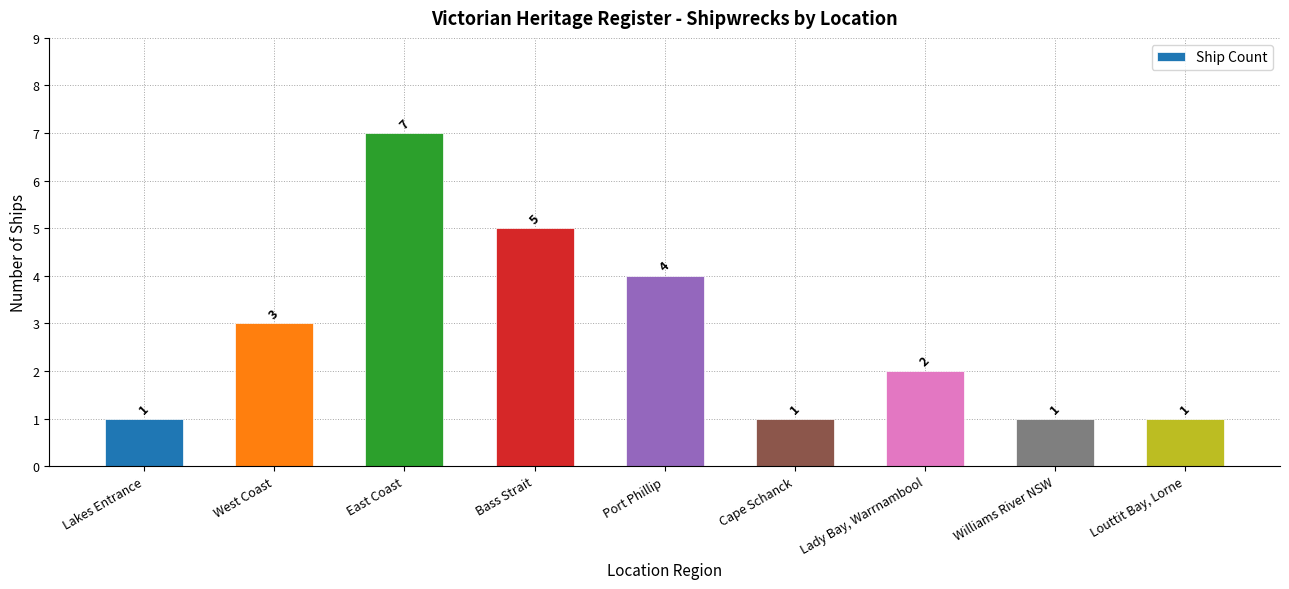

Approximately how many times larger is the value at East Coast compared to Williams River NSW?

7.0